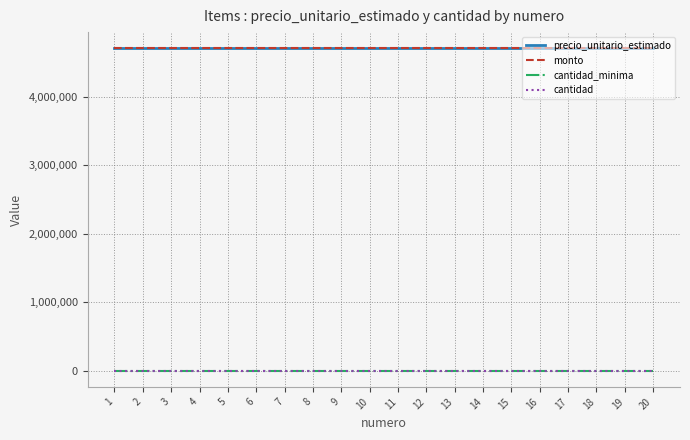

Is this an area chart (filled region under the line)?

No